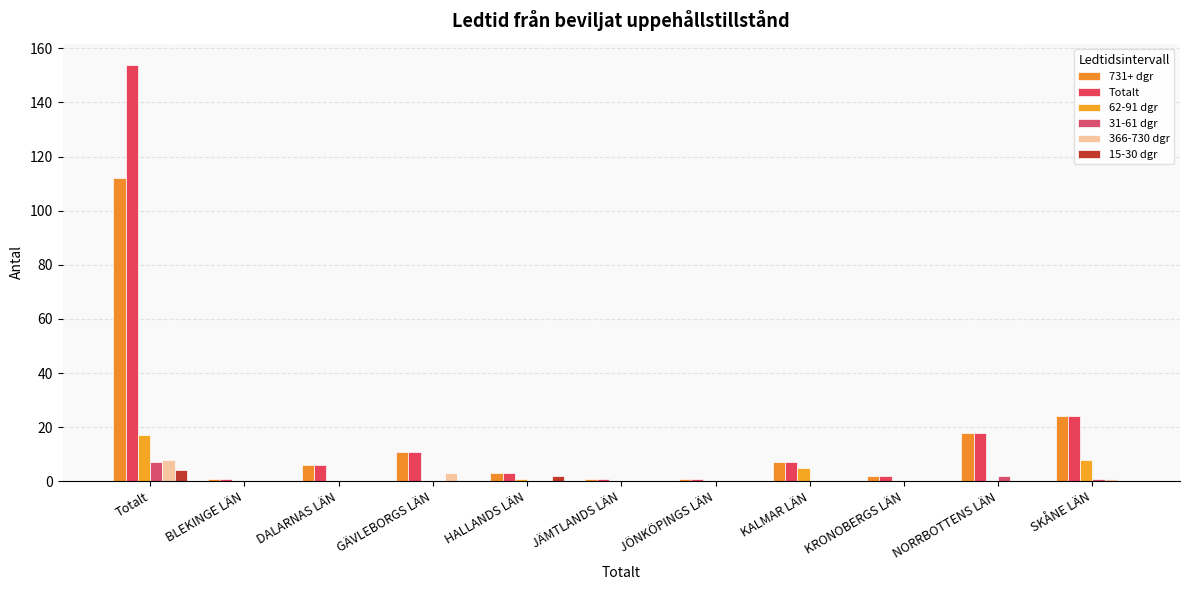

List the labels in order of 31-61 dgr value, largest first.

Totalt, NORRBOTTENS LÄN, SKÅNE LÄN, BLEKINGE LÄN, DALARNAS LÄN, GÄVLEBORGS LÄN, HALLANDS LÄN, JÄMTLANDS LÄN, JÖNKÖPINGS LÄN, KALMAR LÄN, KRONOBERGS LÄN